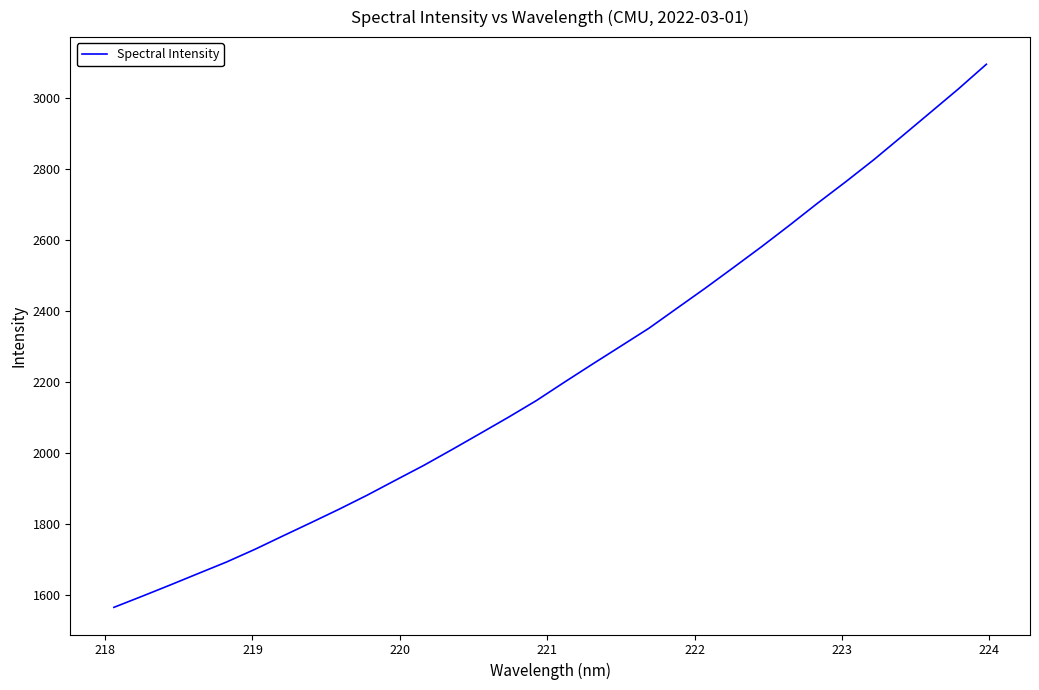

What is the minimum value shown in the chart?

1564.1